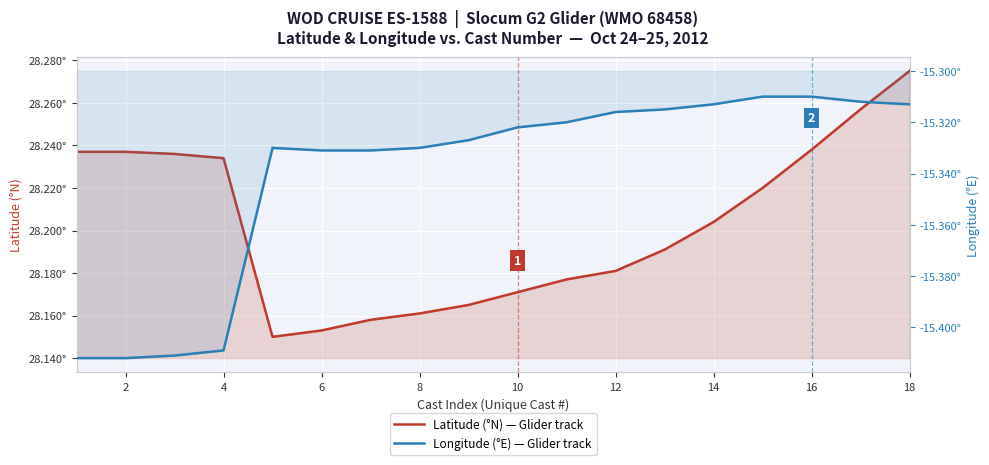

What is the difference between the maximum and minimum values in the Longitude (°E) series?

0.1